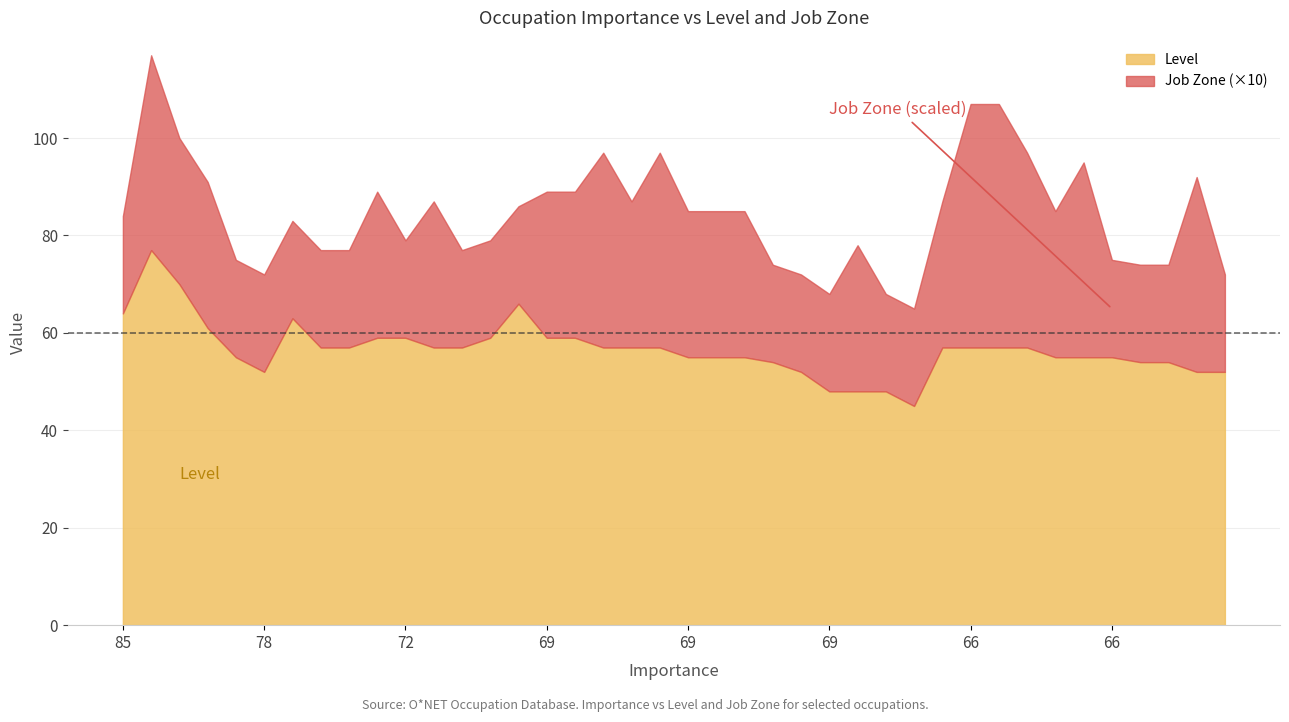

How many lines are shown in the chart?

2